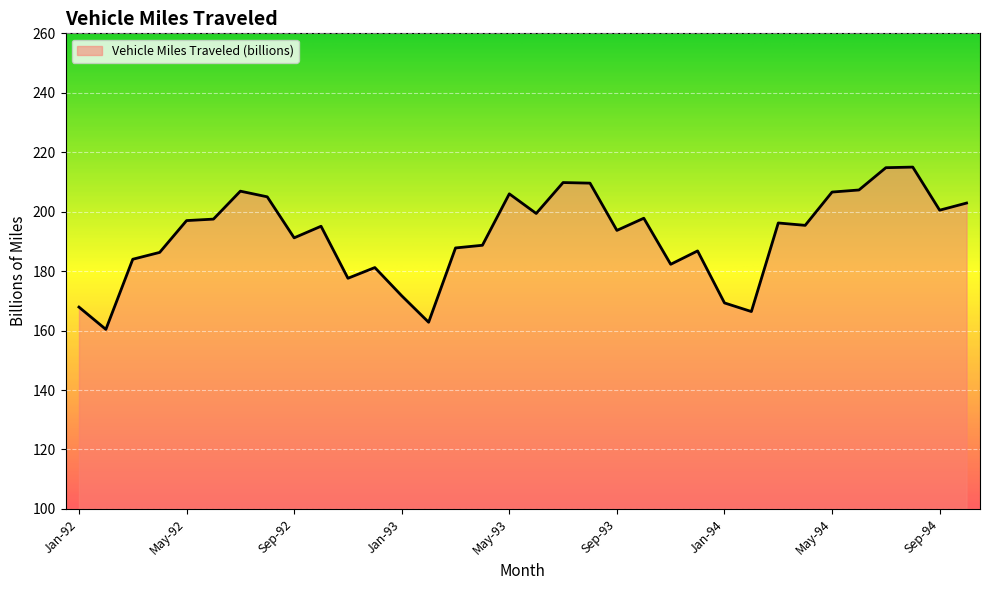

What is the difference between the maximum and minimum values?

54.6